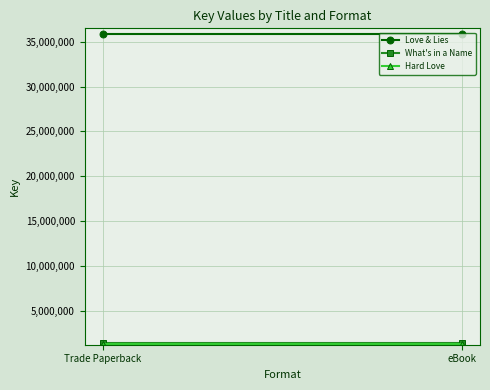

What is the spread (max minus min) of values at eBook?

34616308